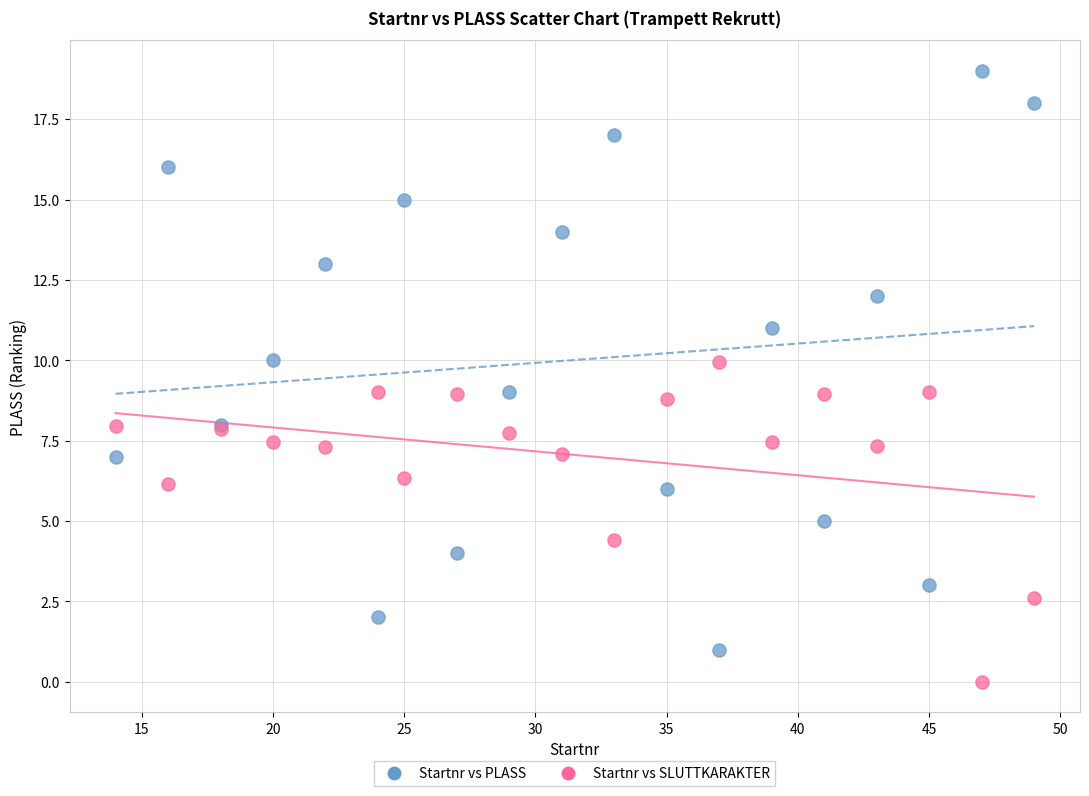

Which series contains the highest Y value?

Startnr vs PLASS